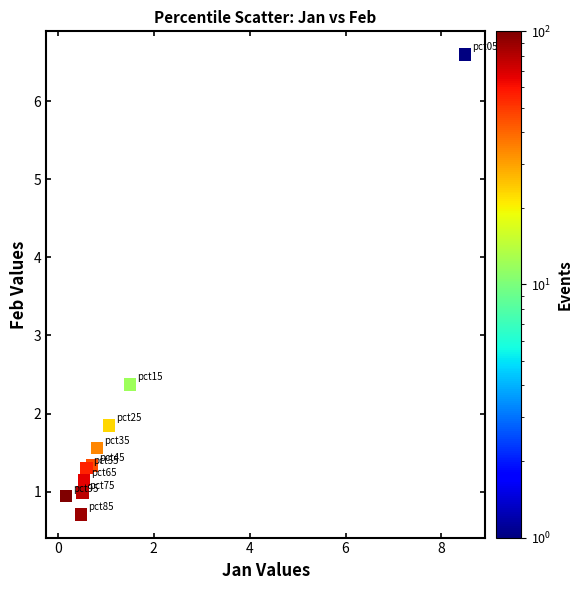

What is the range of Y values (max minus min)?

5.9